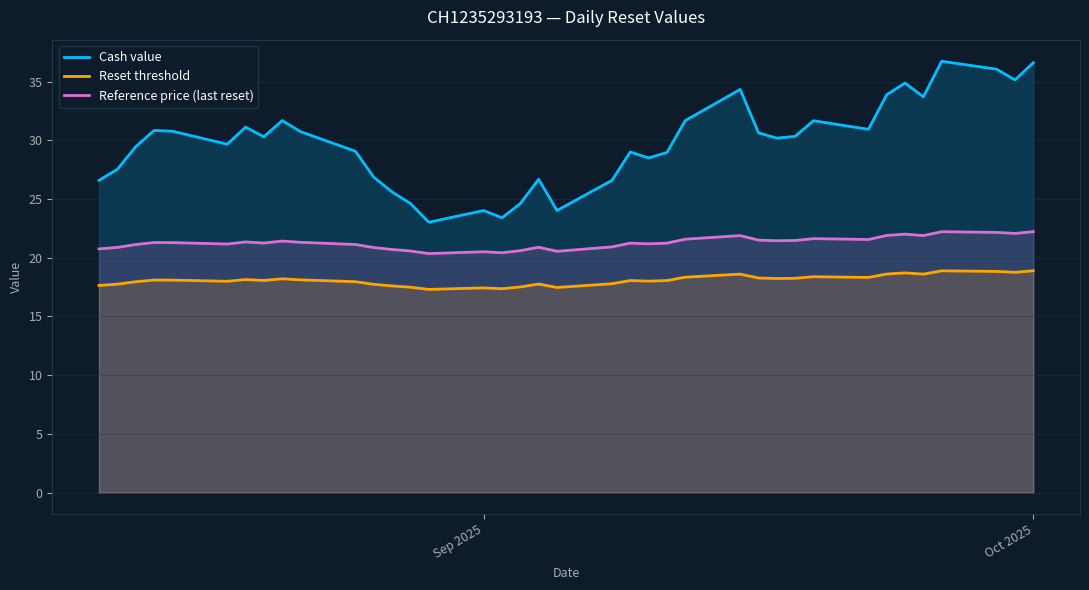

List the series in order of their peak value, highest first.

Cash value, Reference price (last reset), Reset threshold